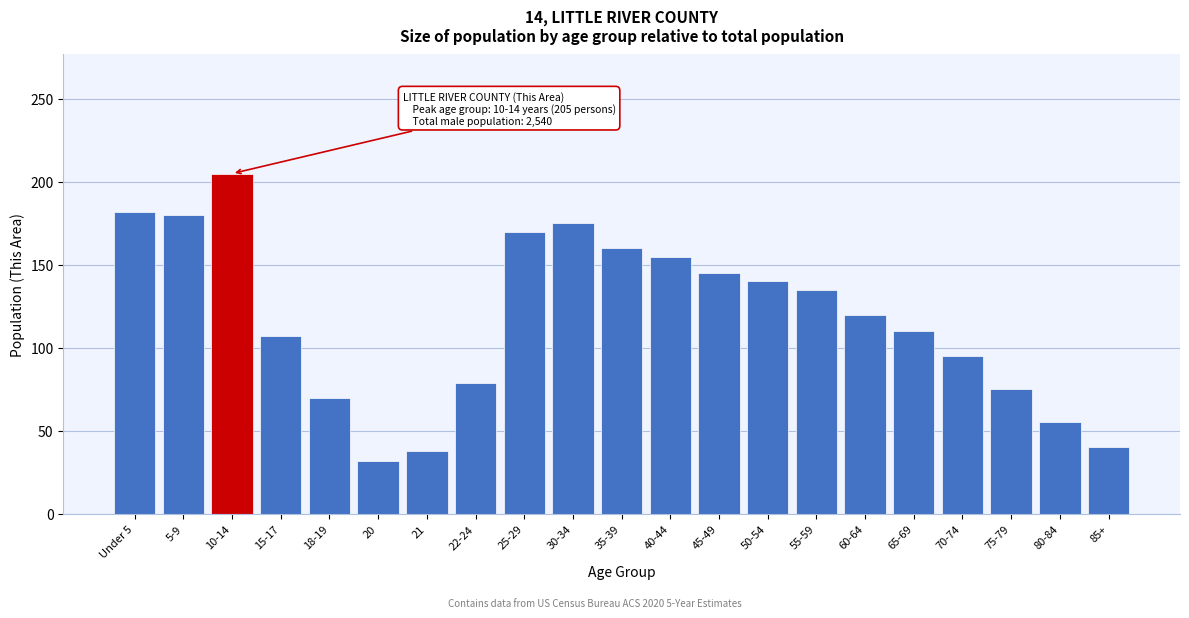

Reading left to right, list all the values displayed in this chart.

Under 5=182	5-9=180	10-14=205	15-17=107	18-19=70	20=32	21=38	22-24=79	25-29=170	30-34=175	35-39=160	40-44=155	45-49=145	50-54=140	55-59=135	60-64=120	65-69=110	70-74=95	75-79=75	80-84=55	85+=40